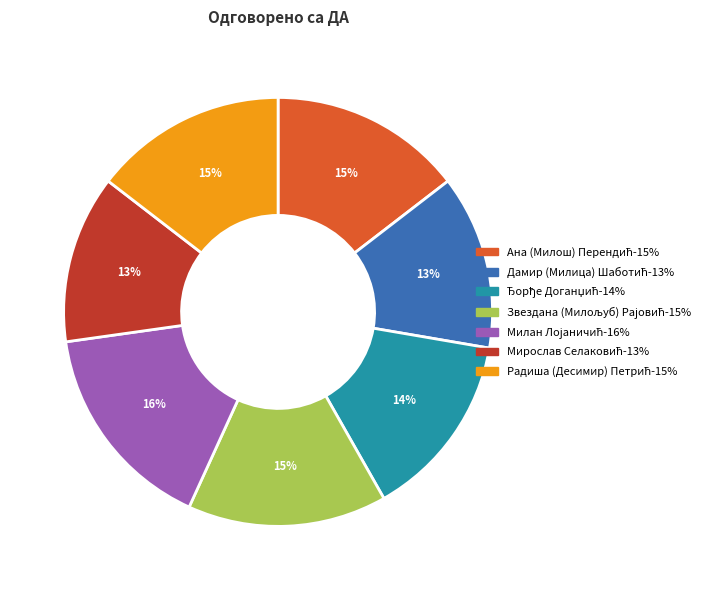

Is there any slice that represents more than half of the pie?

No